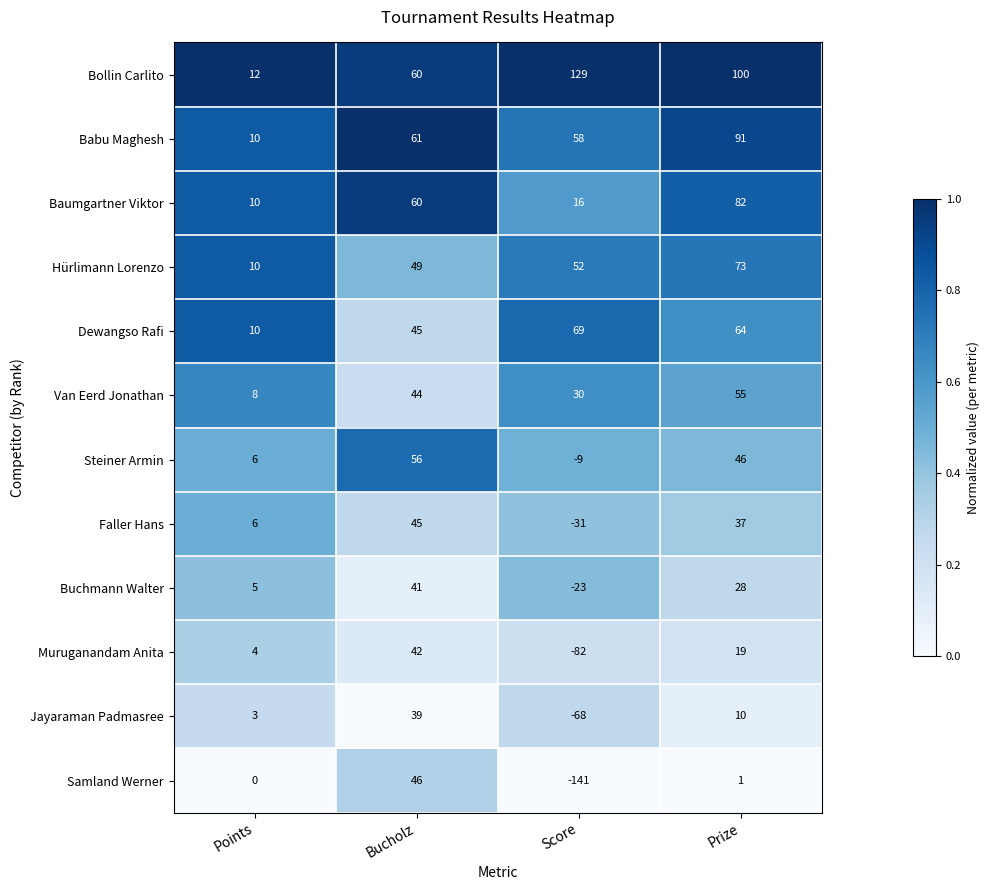

Which category has the highest value in the Steiner Armin series?

Bucholz